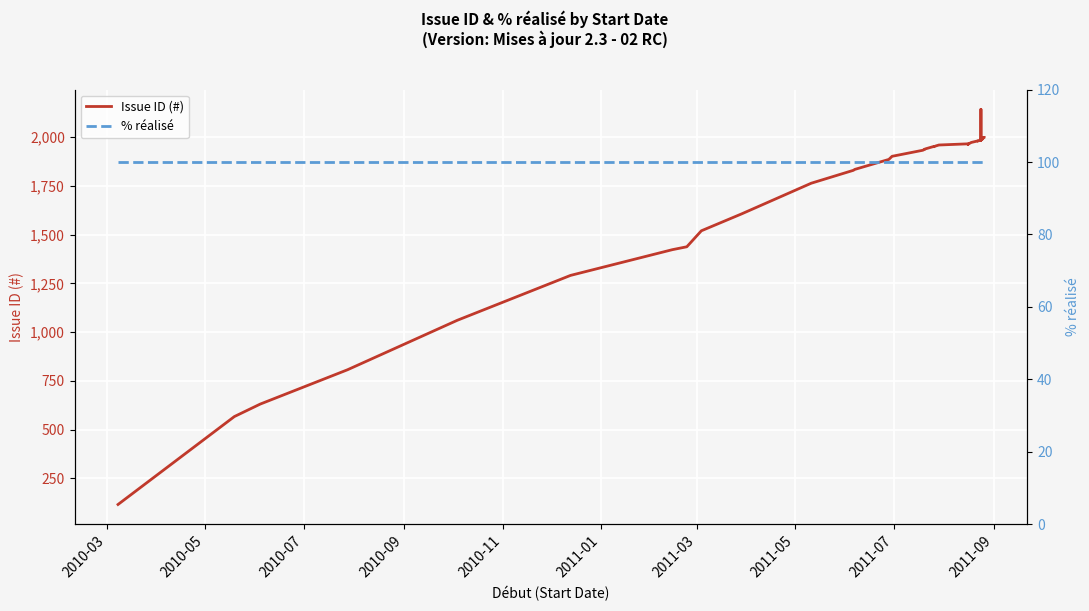

What is the difference between the highest and lowest values at 2010-03?

16